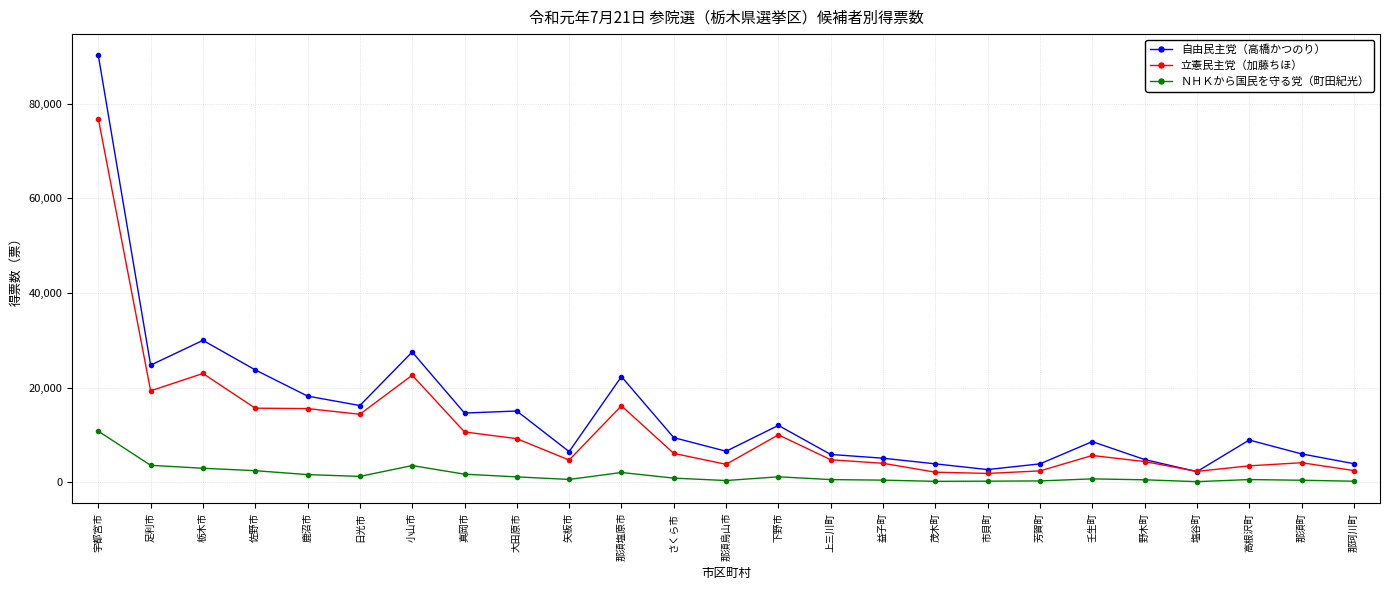

In 自由民主党（高橋かつのり）, how many points are higher than both neighbors (excluding endpoints)?

7